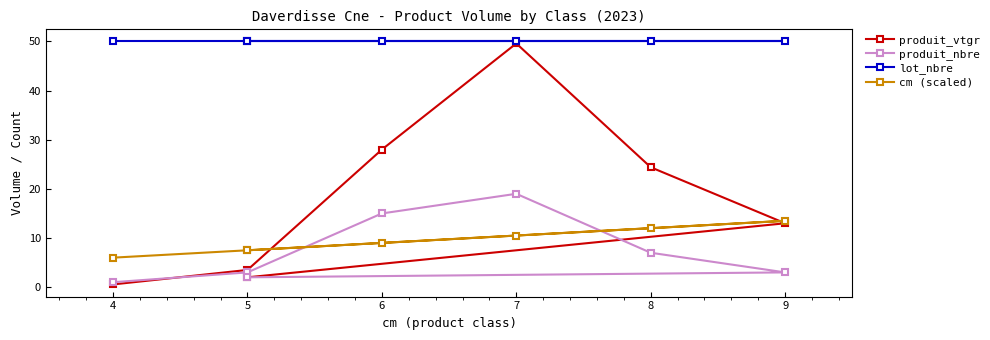

How many interior local peaks does the produit_vtgr series have?

1